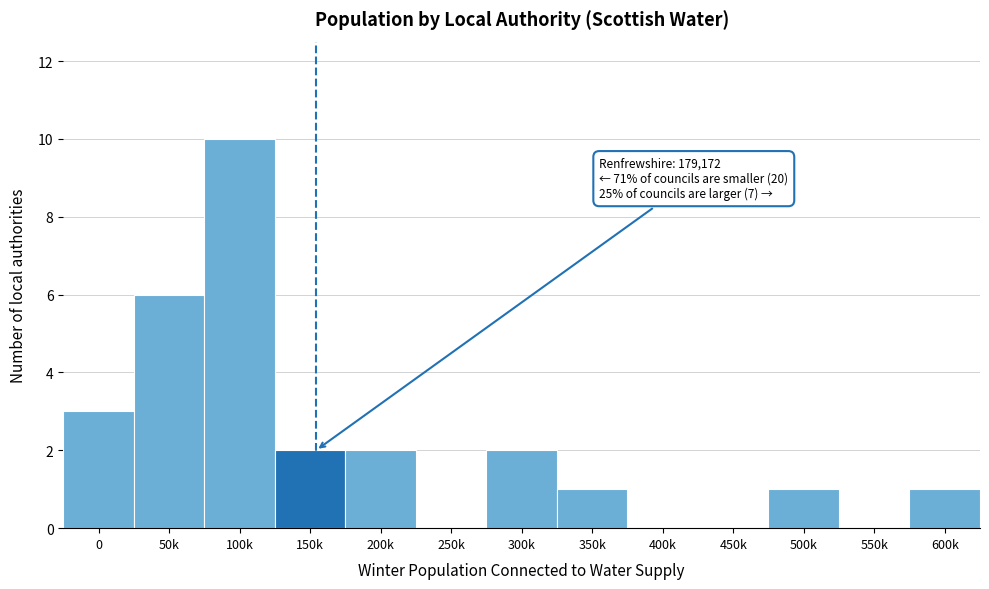

Reading left to right, list all the values displayed in this chart.

0=3	50k=6	100k=10	150k=2	200k=2	250k=0	300k=2	350k=1	400k=0	450k=0	500k=1	550k=0	600k=1